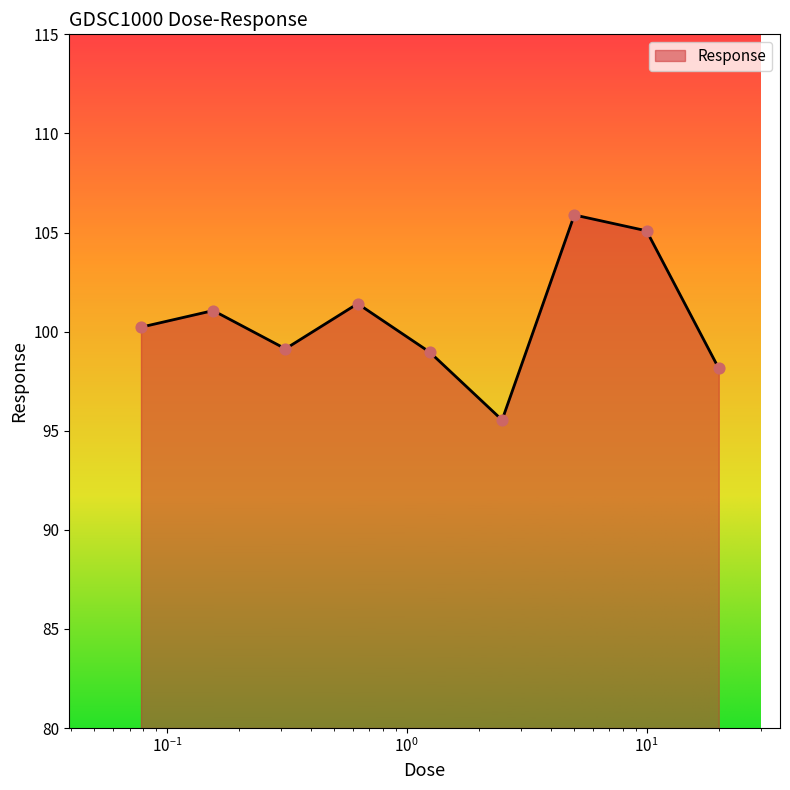

What is the maximum value shown in the chart?

105.9